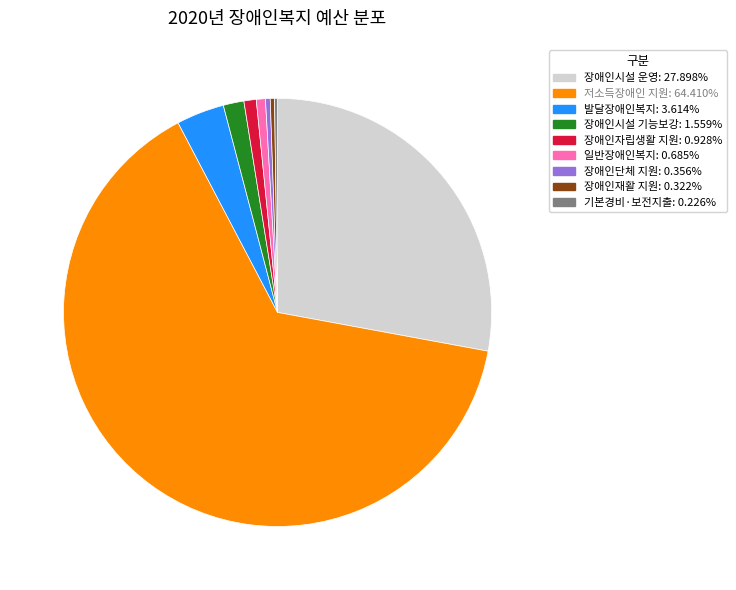

Between 장애인시설 운영 and 장애인자립생활 지원, which is larger?

장애인시설 운영